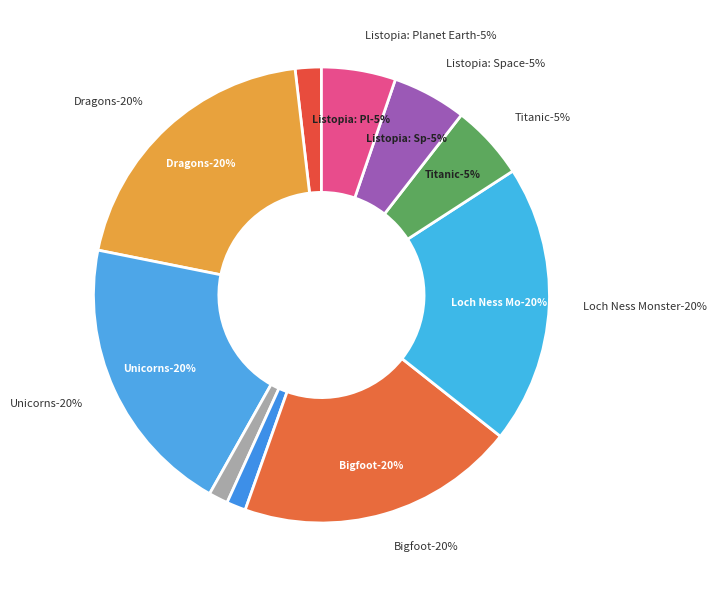

Which slice is the smallest?

Werewolves